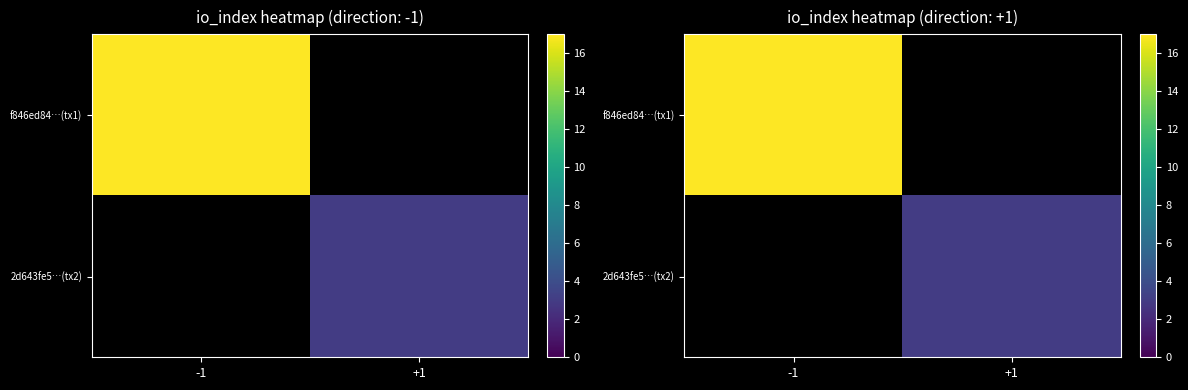

The value of 2d643fe5…(tx2) at +1 is 4.7. True or false?

False